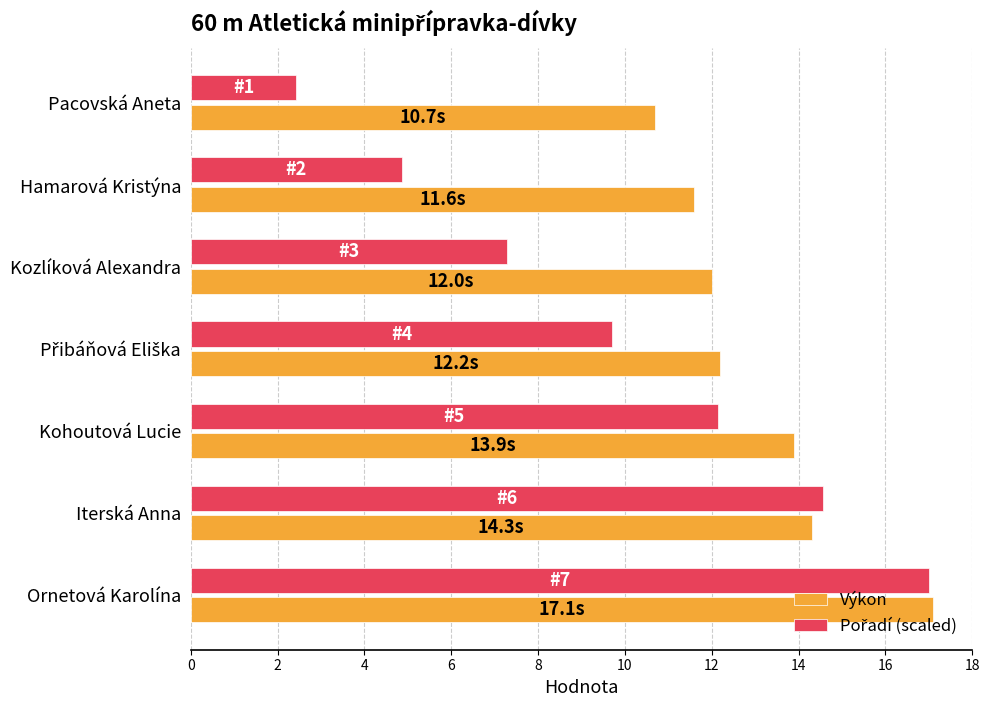

At which category does the chart reach its minimum across all series?

Pacovská Aneta